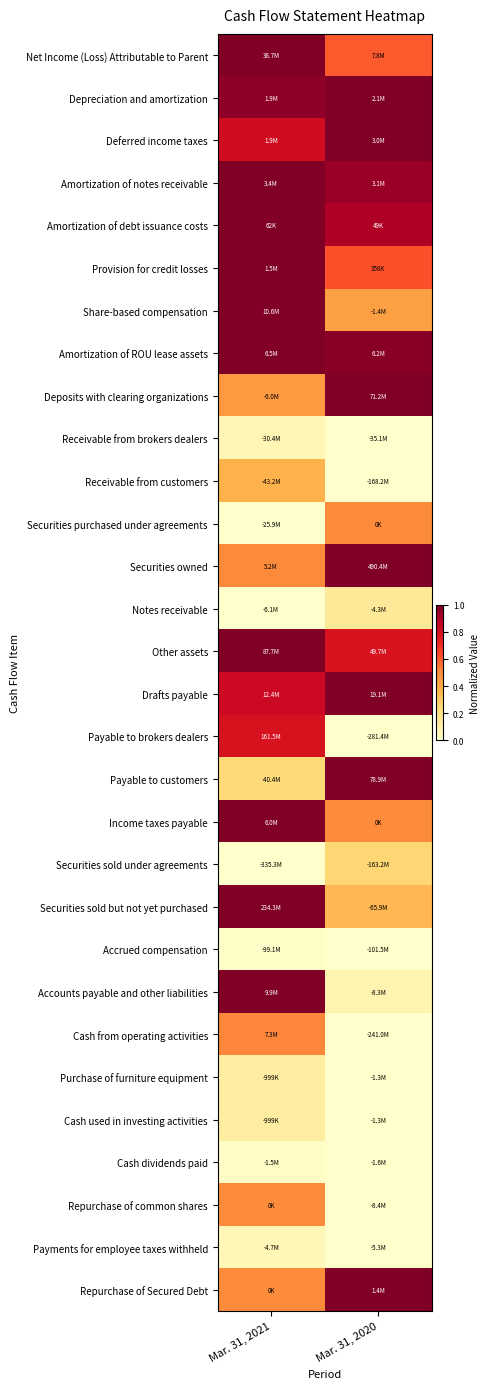

At which category is the sum across all series the highest?

Mar. 31, 2021